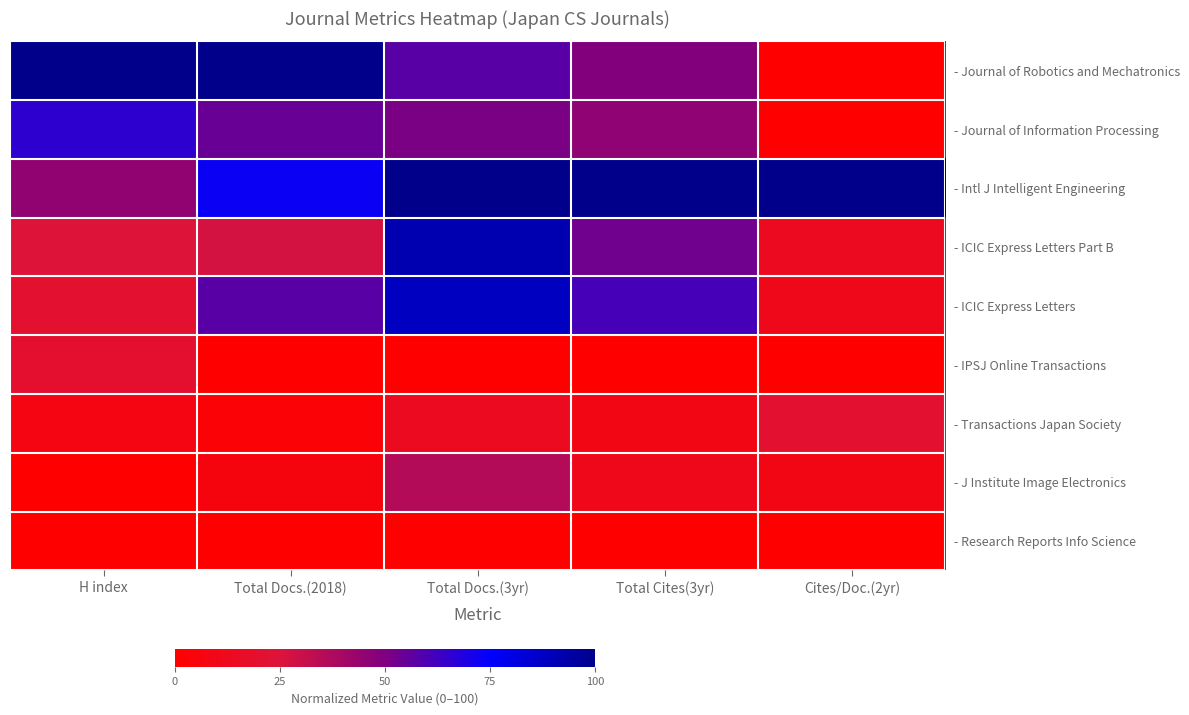

Rank the series at Total Docs.(3yr) from highest to lowest value.

- Intl J Intelligent Engineering, - ICIC Express Letters Part B, - ICIC Express Letters, - Journal of Robotics and Mechatronics, - Journal of Information Processing, - J Institute Image Electronics, - Transactions Japan Society, - Research Reports Info Science, - IPSJ Online Transactions